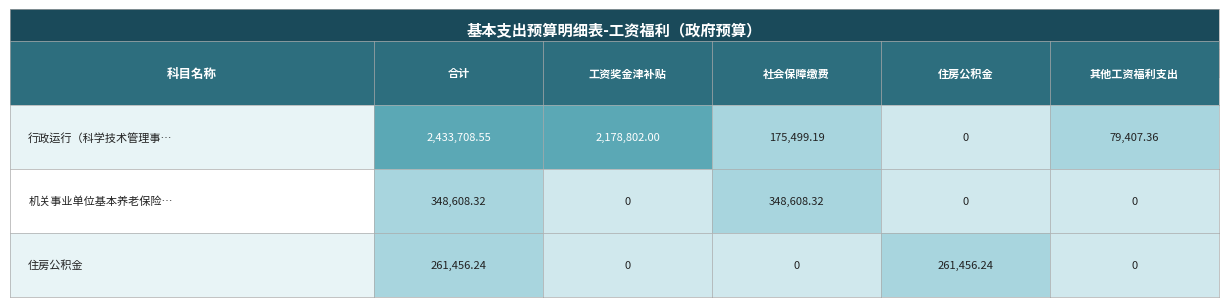

What is the total value across all series at 0?

3043773.1